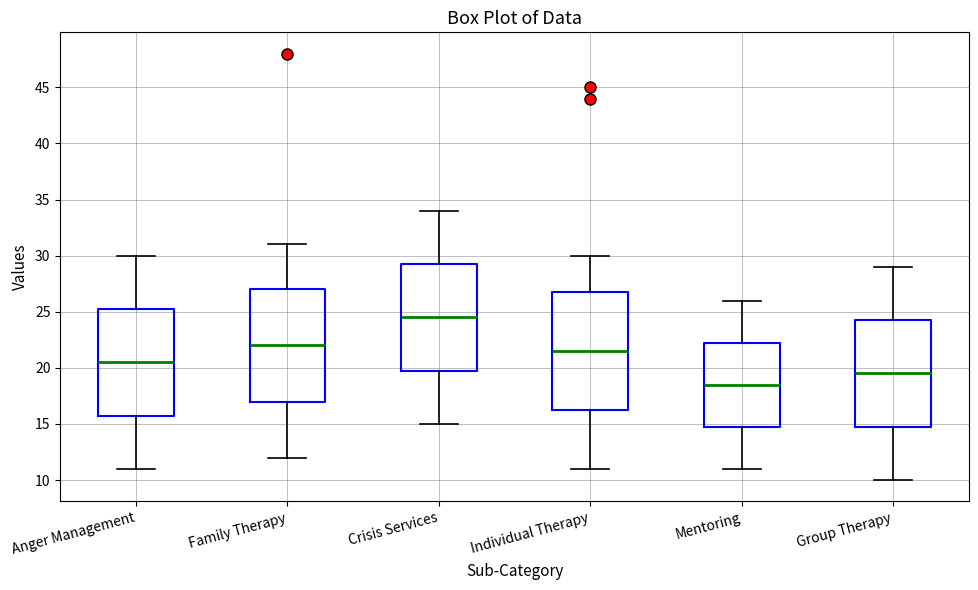

Reading left to right, transcribe this box plot: for each box, give where its median line is, the range the box spans, and where its two whiskers end, as read against the y-axis. The values are not printed on the chart, so give them approximately, as read against the axis.

Anger Management: median 20.5, box 16.0 to 25.5, whiskers 11.0 to 30.0
Family Therapy: median 22.0, box 17.0 to 27.0, whiskers 12.0 to 31.0
Crisis Services: median 24.5, box 20.0 to 29.5, whiskers 15.0 to 34.0
Individual Therapy: median 21.5, box 16.5 to 27.0, whiskers 11.0 to 30.0
Mentoring: median 18.5, box 15.0 to 22.5, whiskers 11.0 to 26.0
Group Therapy: median 19.5, box 15.0 to 24.5, whiskers 10.0 to 29.0